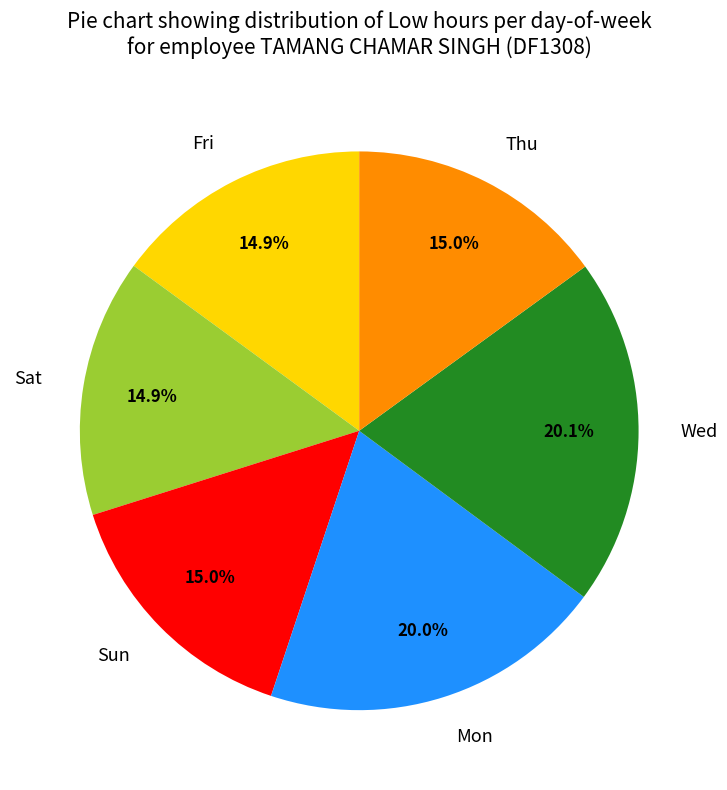

To the nearest percent, what is the average slice percentage?

17%